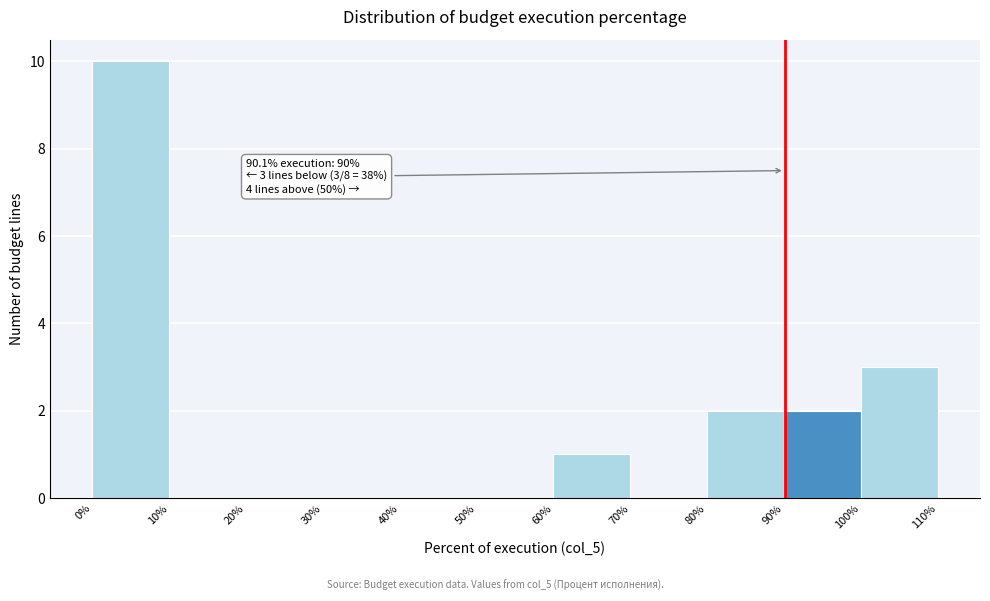

Which range on the x-axis has the tallest bar?

0% to 10%